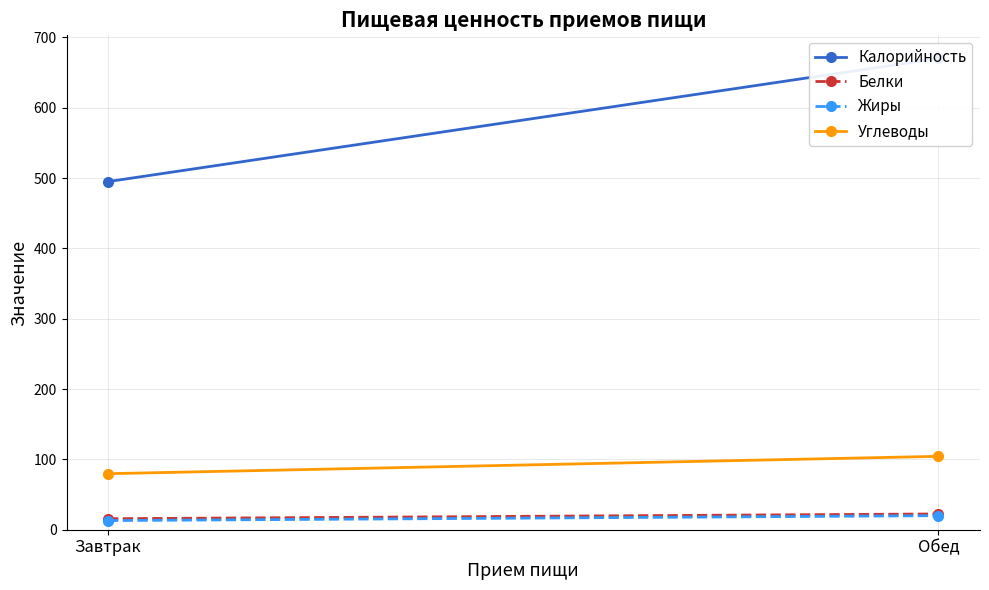

What position from the right is Завтрак?

2